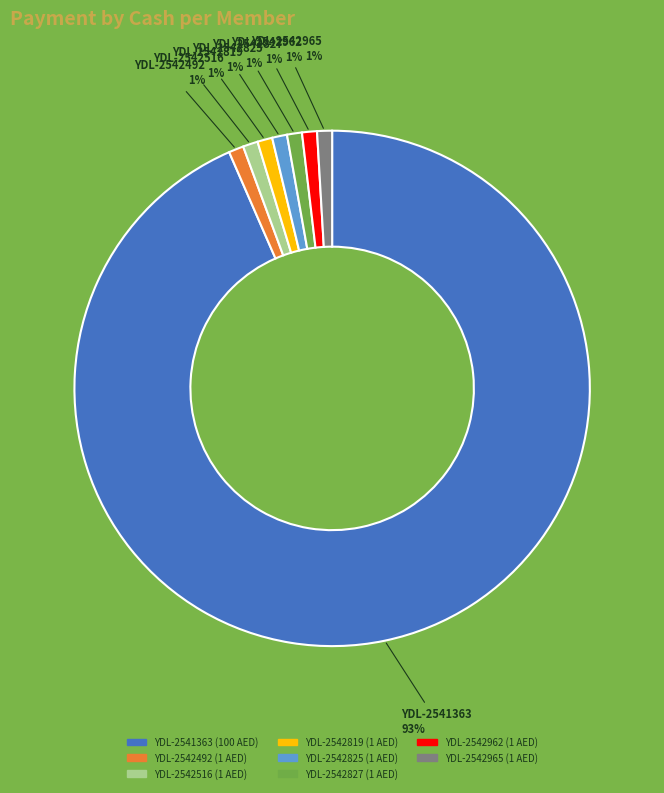

Does any single category account for the majority?

Yes